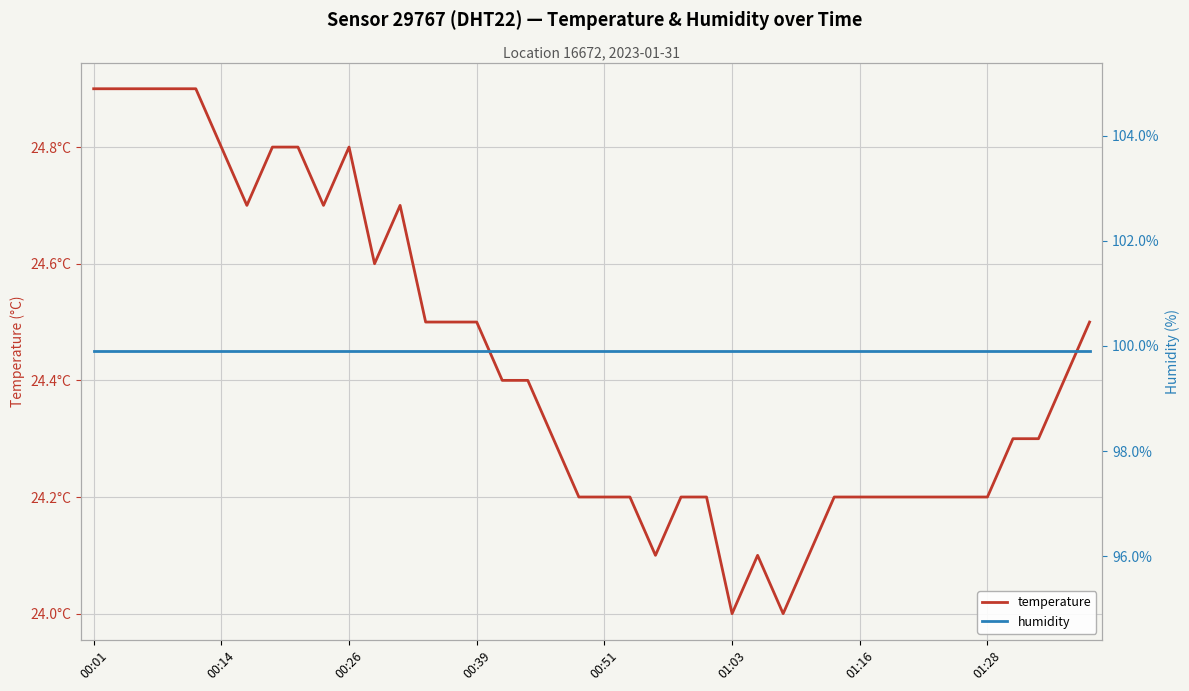

Which series changed the most between 00:14 and 38?

temperature